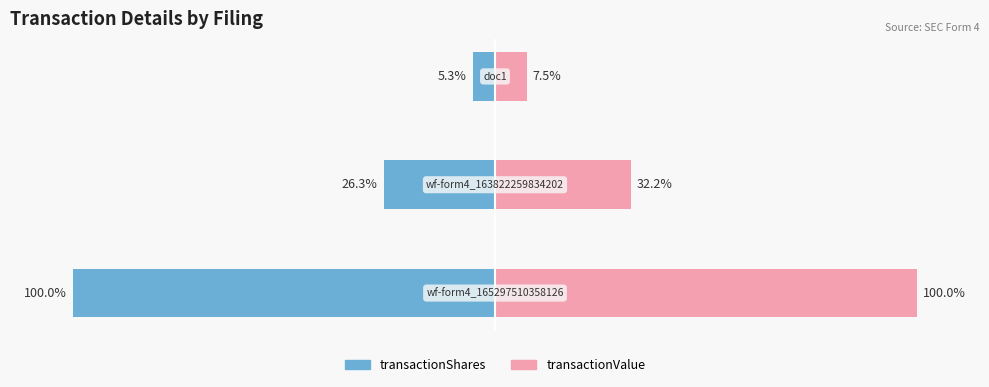

Rank the series by their maximum value, from highest to lowest.

transactionValue, transactionShares